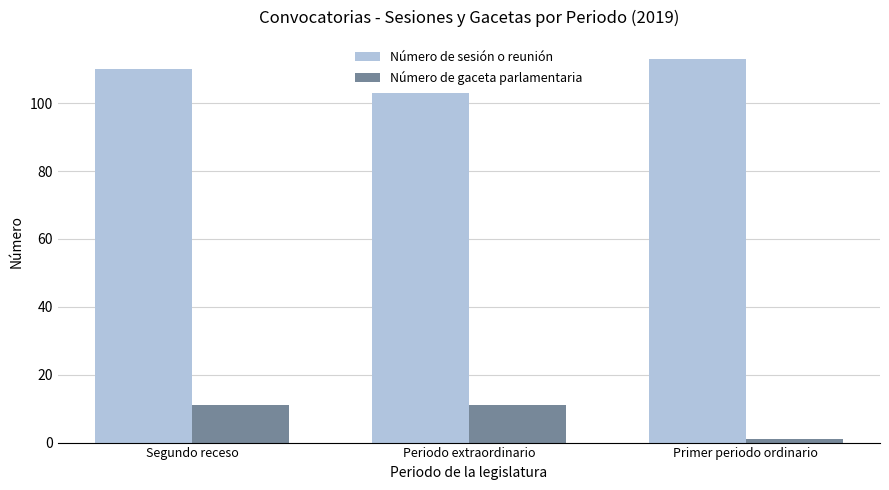

Reading right to left, what are all the values shown in this chart?

Número de sesión o reunión: Primer periodo ordinario=113	Periodo extraordinario=103	Segundo receso=110
Número de gaceta parlamentaria: Primer periodo ordinario=1	Periodo extraordinario=11	Segundo receso=11